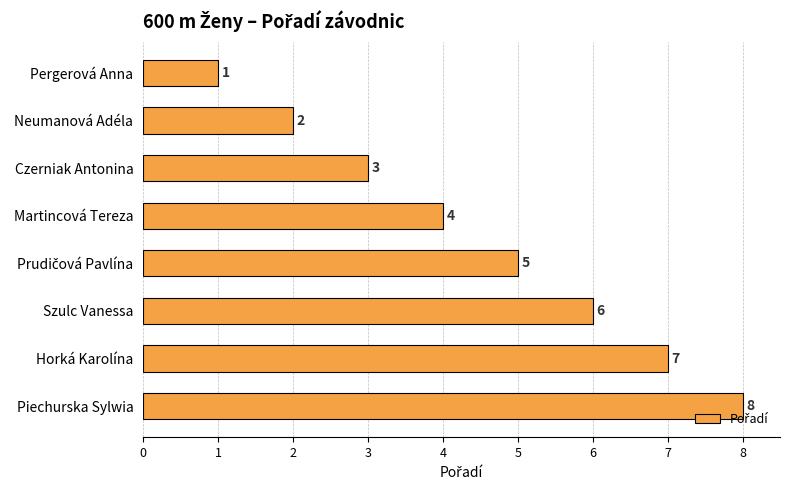

Which category has the highest value across all series?

Piechurska Sylwia